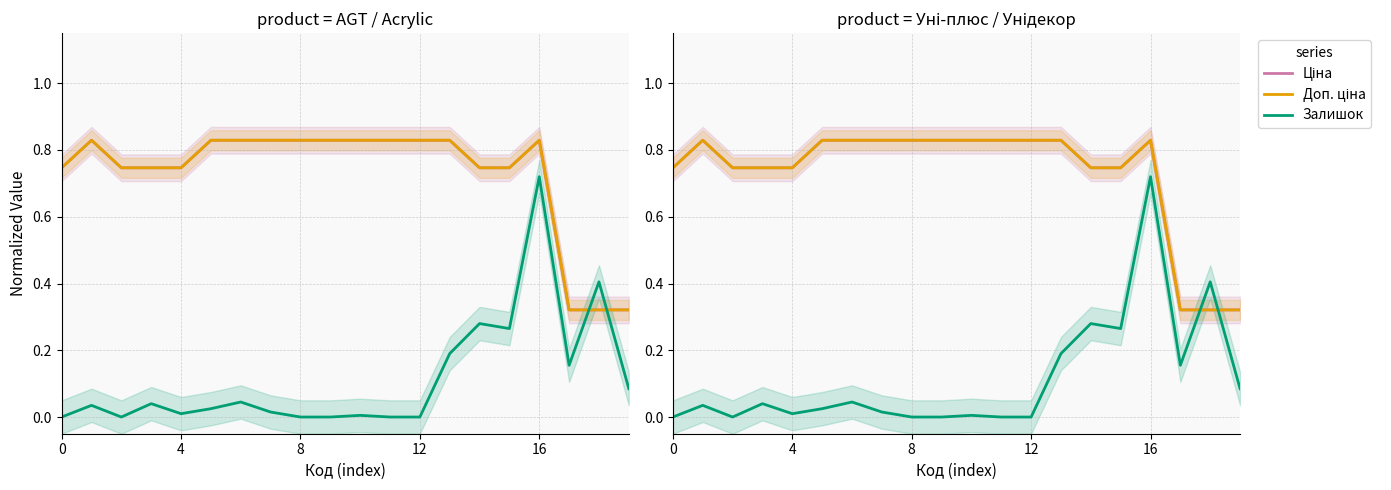

How many Ціна values are between 0 and 1?

20